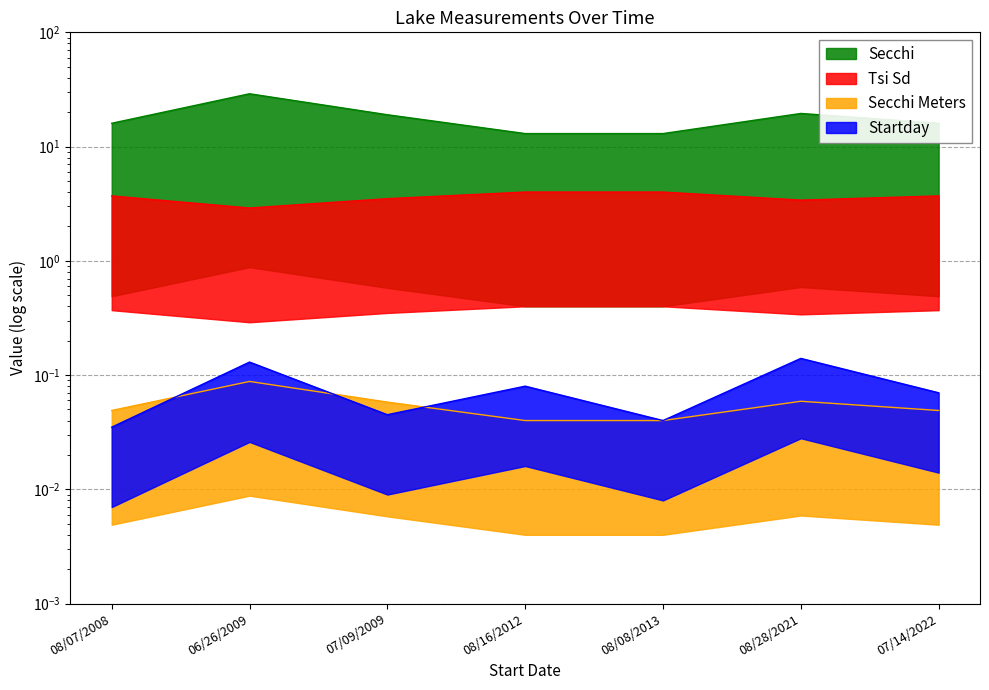

At which category does Startday reach its first local valley?

07/09/2009